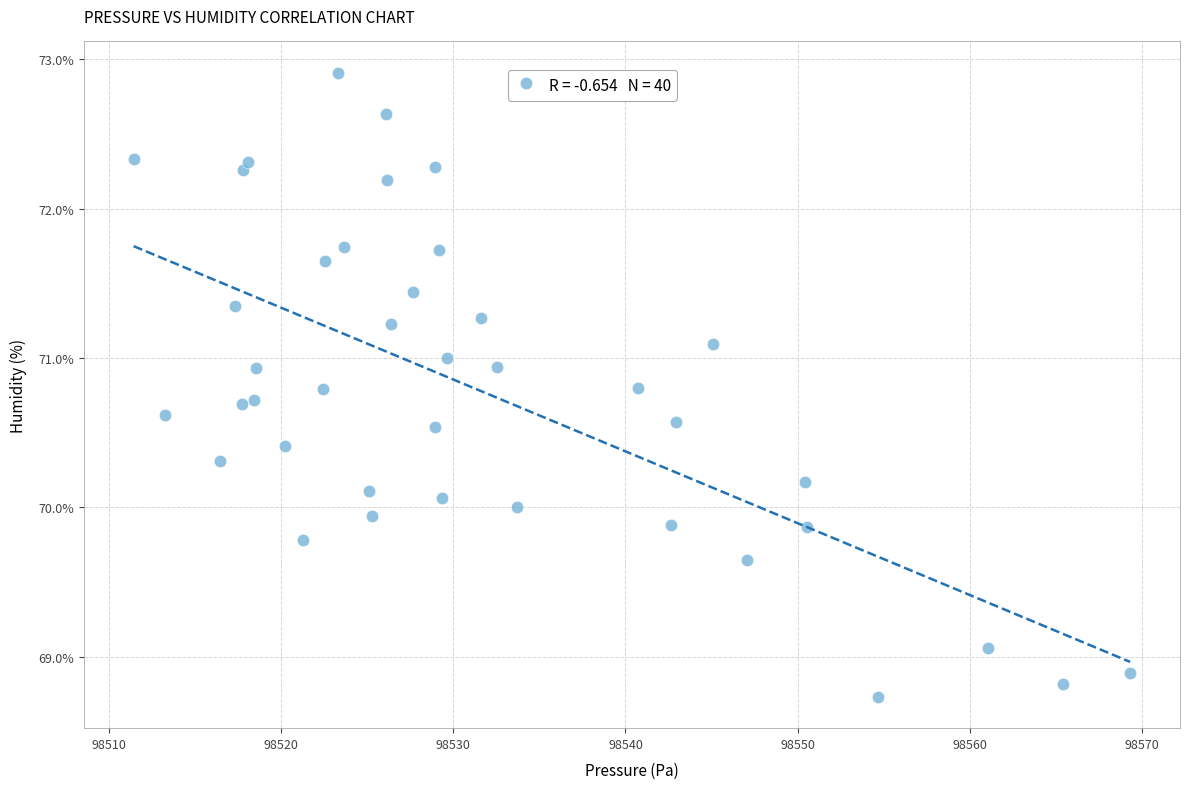

What is the range of Y values (max minus min)?

4.2